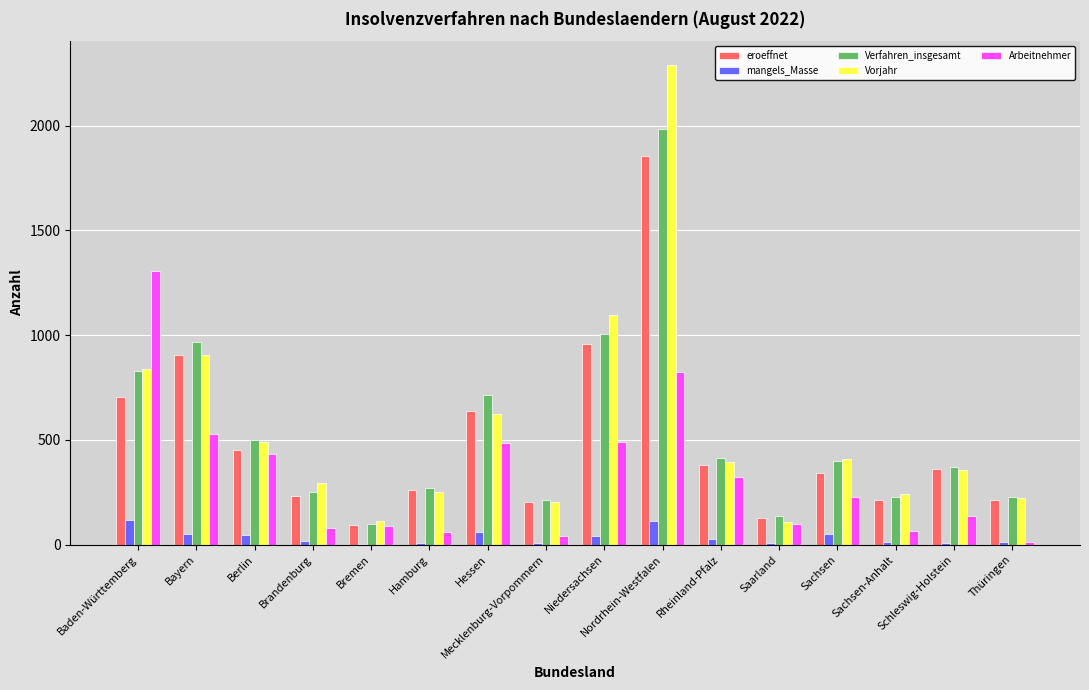

Are the bars horizontal?

No